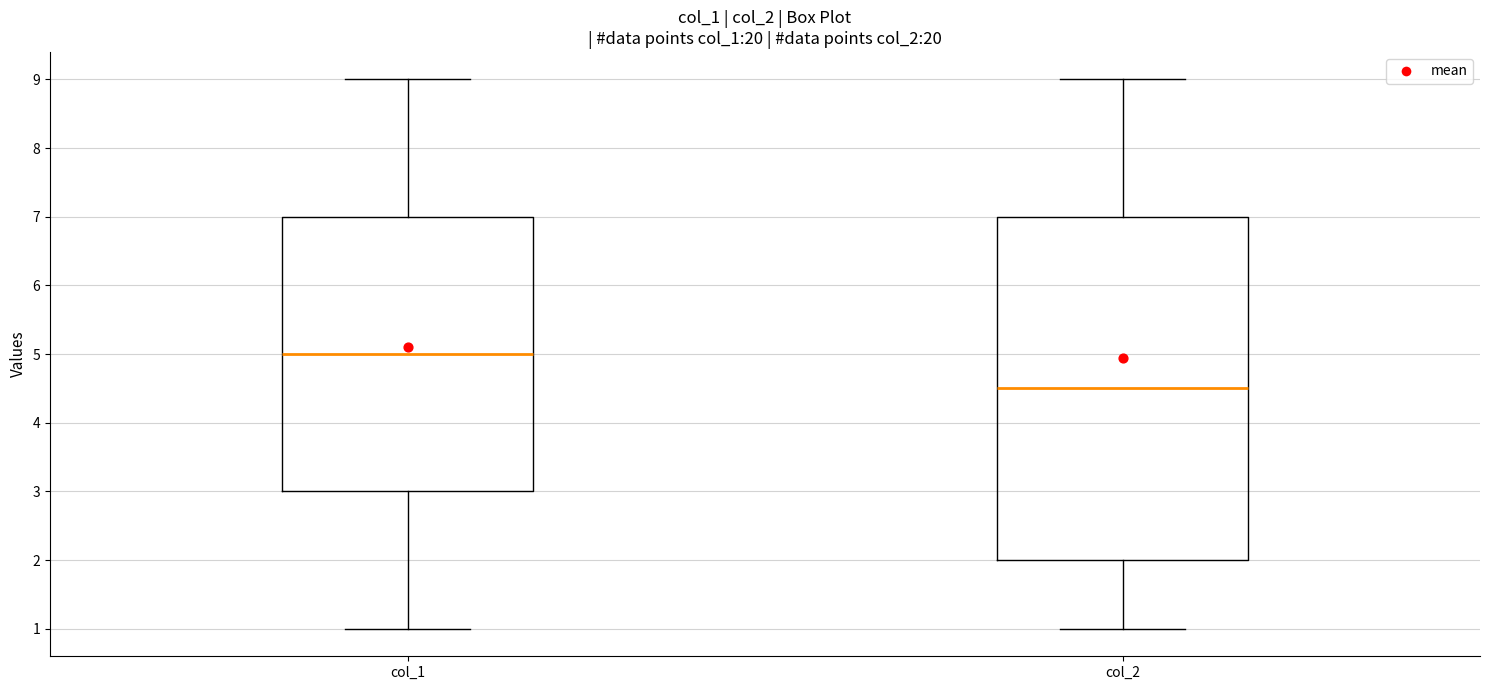

Reading left to right, read every box against the y-axis: the position of its median line, the range the box covers, and the ends of its whiskers. The values are not printed on the chart, so give them approximately, as read against the axis.

col_1: median 5.0, box 3.0 to 7.0, whiskers 1.0 to 9.0
col_2: median 4.5, box 2.0 to 7.0, whiskers 1.0 to 9.0